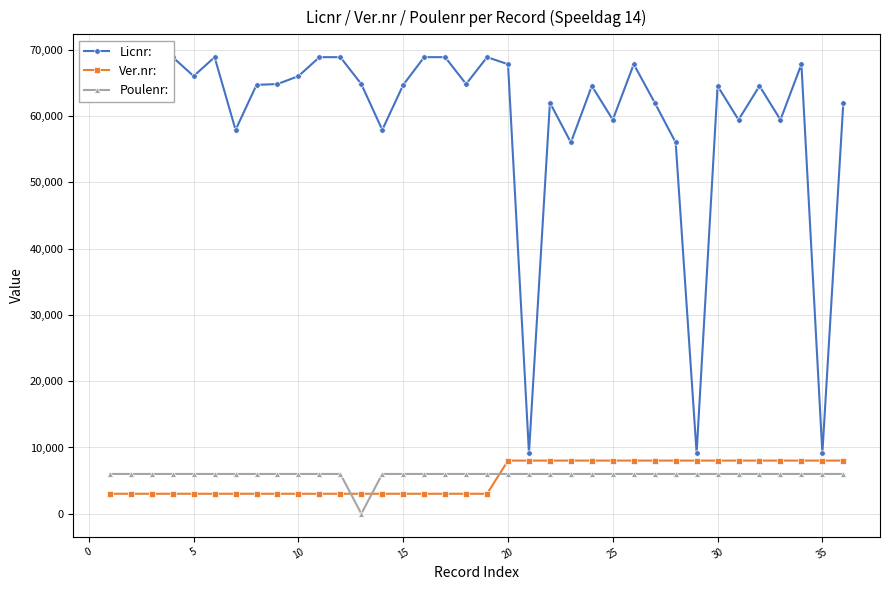

True or false: Ver.nr: and Licnr: cross at least once.

False